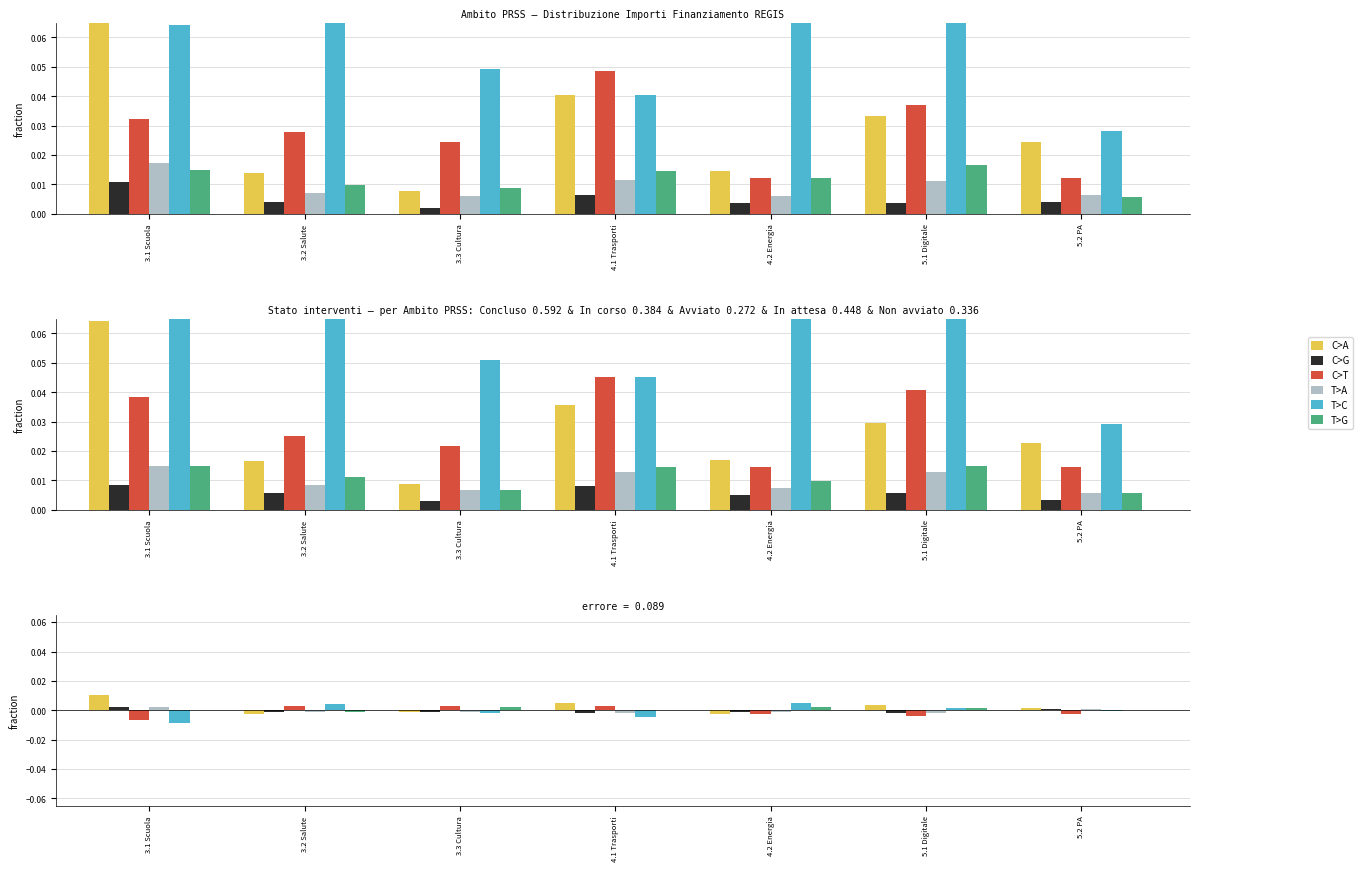

How many bars are there in each group?

6